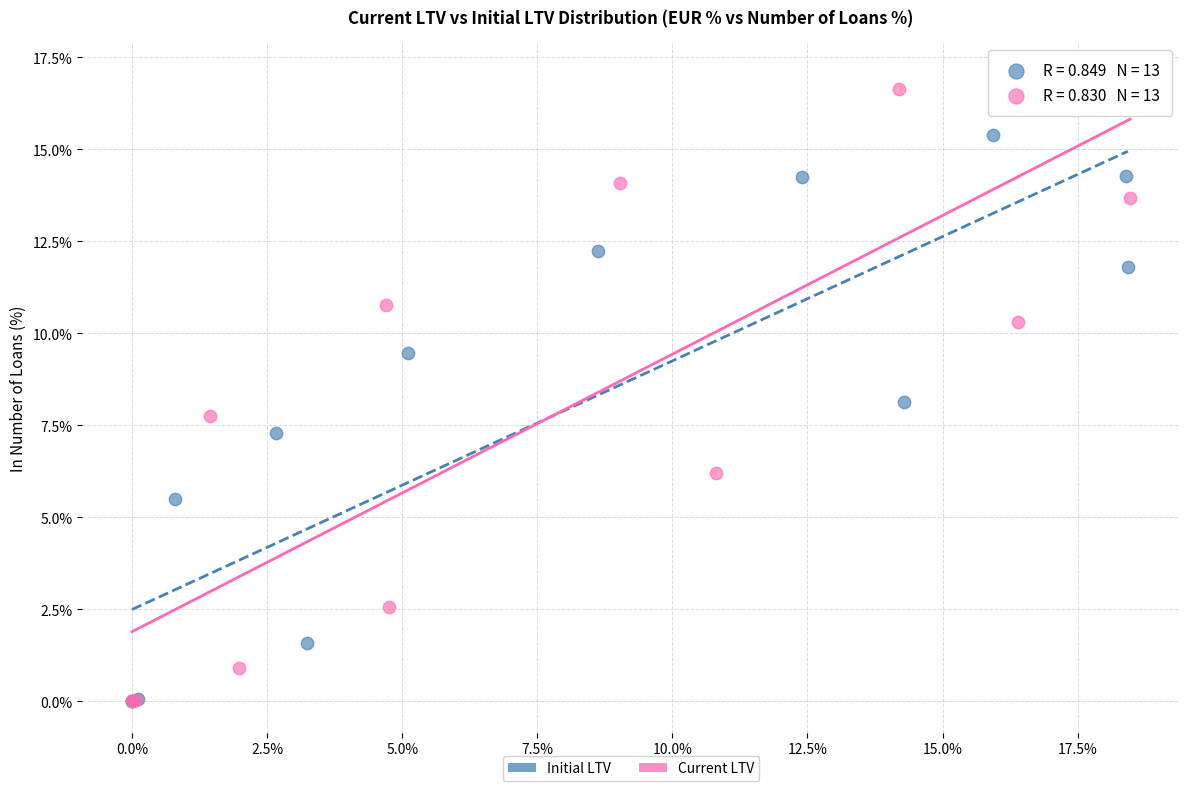

What are all the series names shown in the legend?

Initial LTV, Current LTV